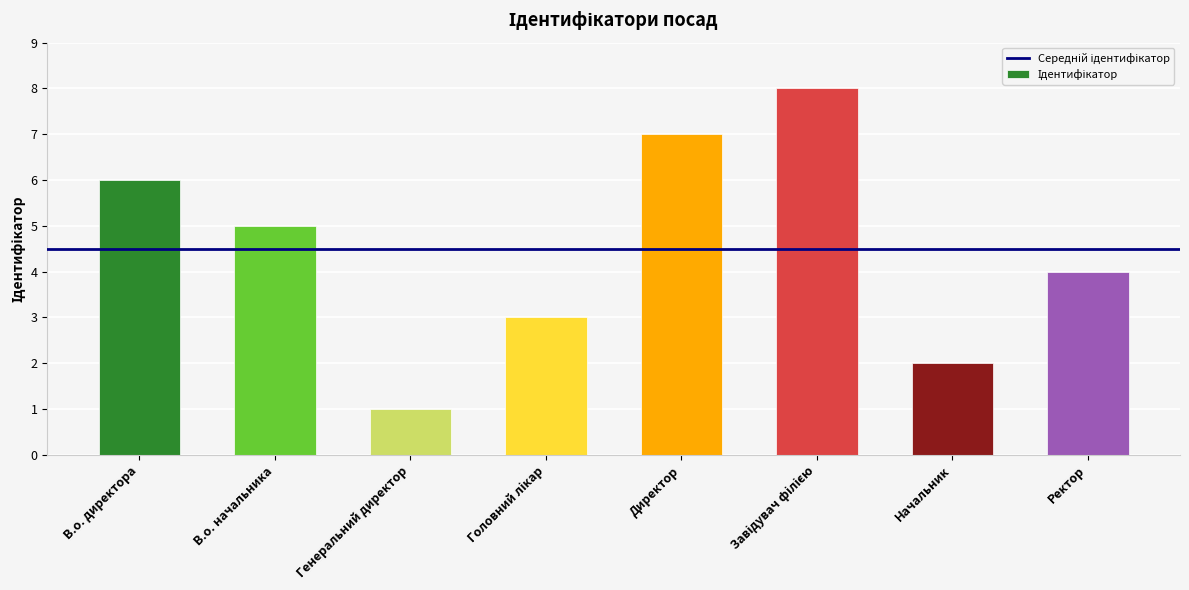

What is the sum of all values?

36